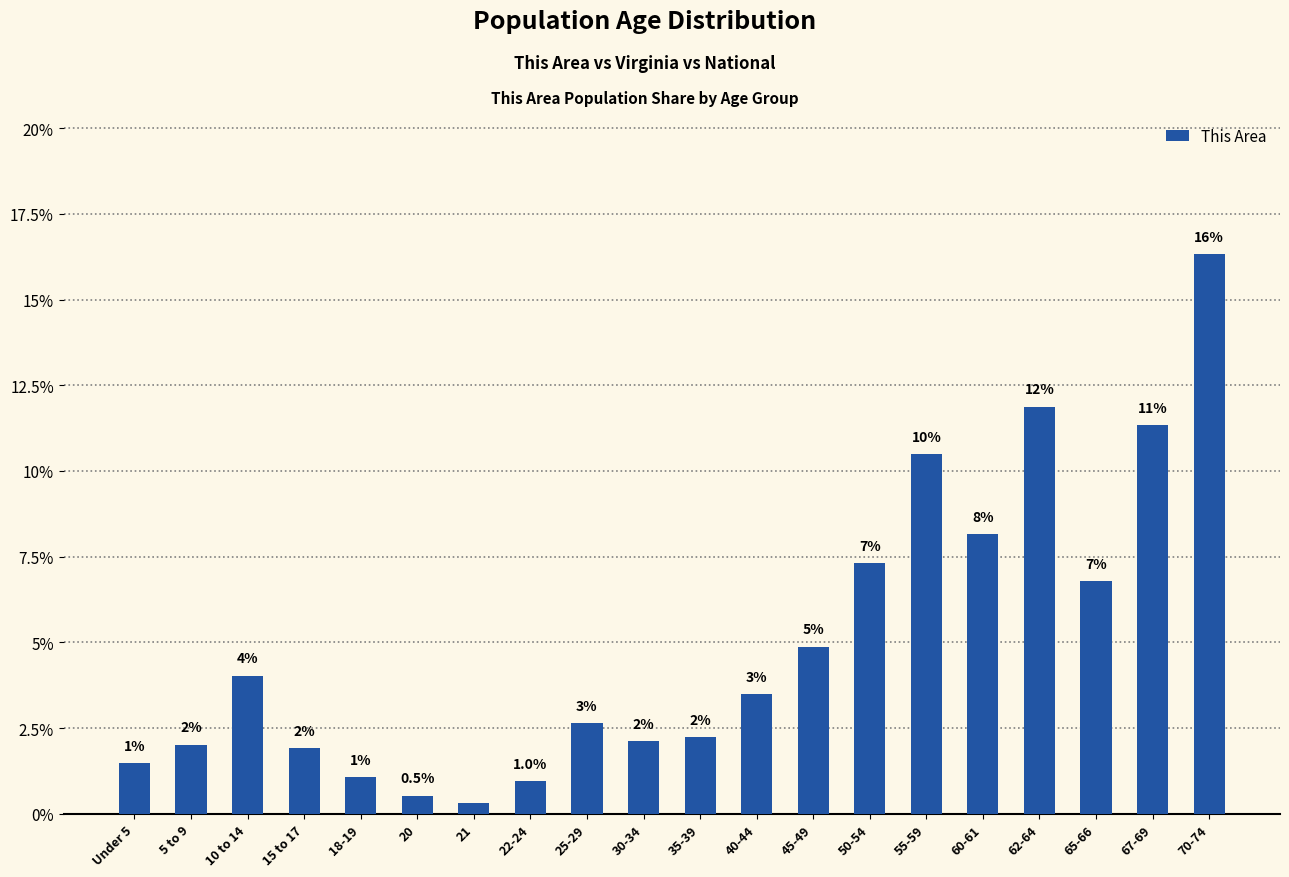

What is the change in value from 25-29 to 65-66?

+4.1